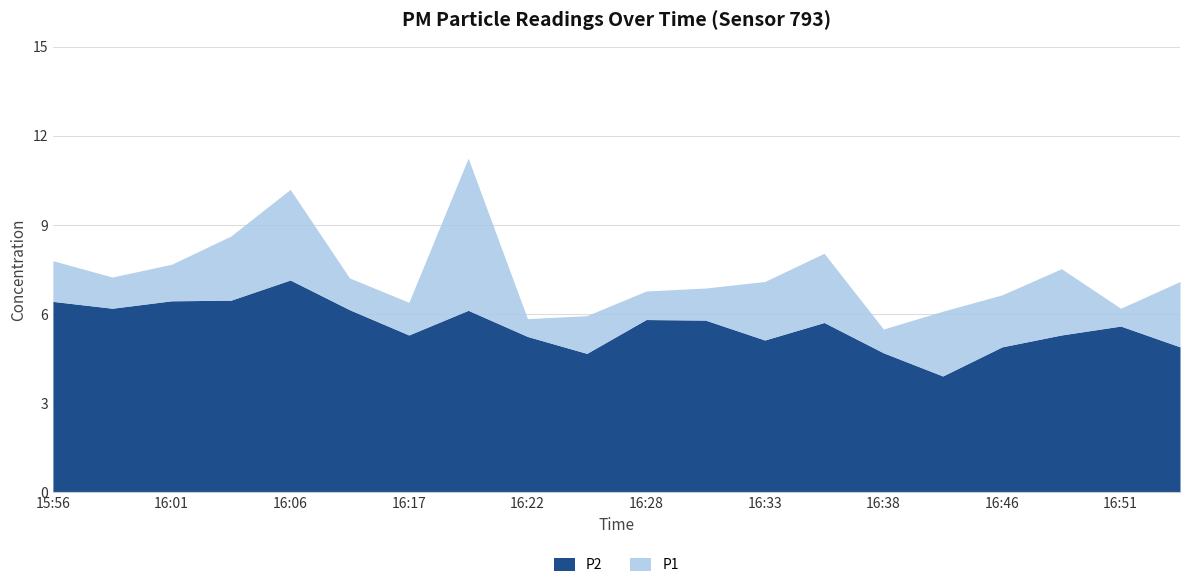

What is the greatest value displayed?

11.2